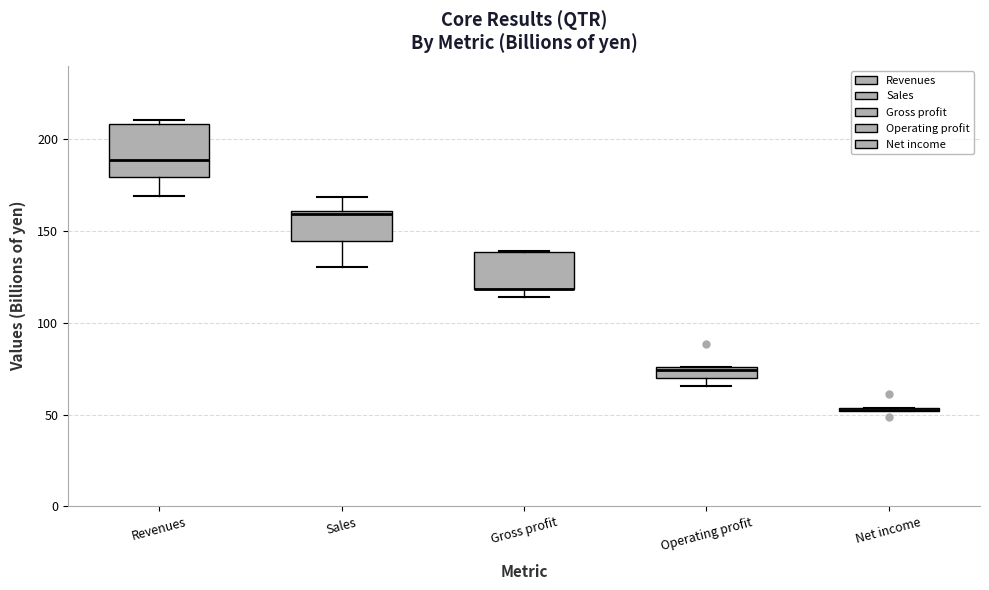

Comparing the boxes themselves (not the whiskers), which one is the tallest?

Revenues